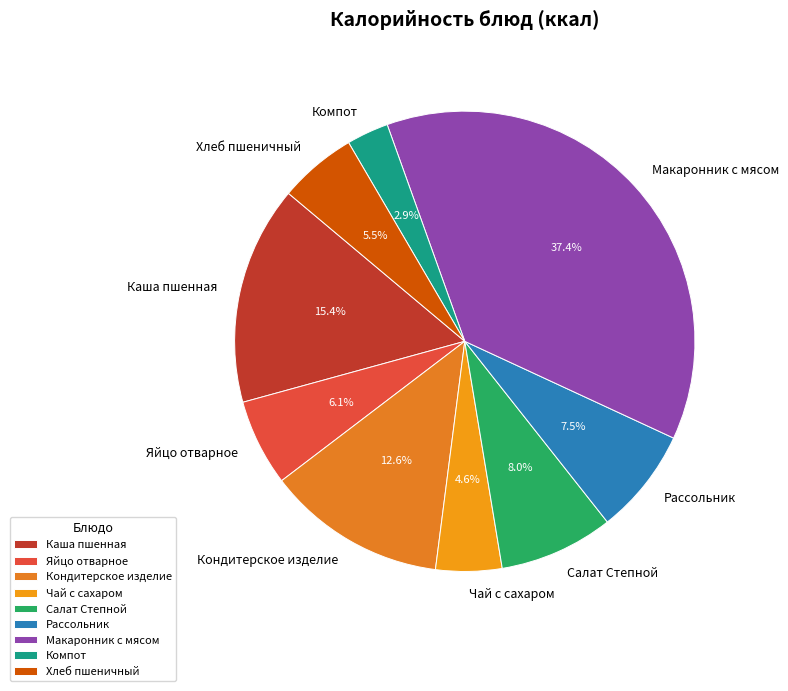

To the nearest percent, what percentage of the pie is Салат Степной?

8%